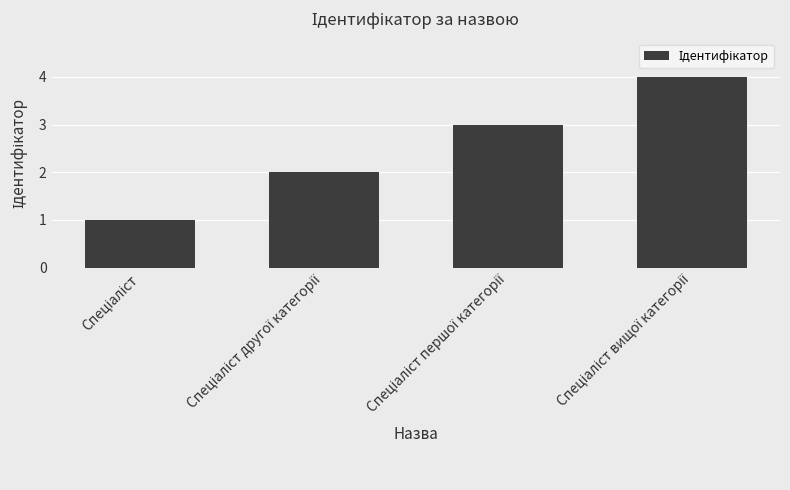

What is the greatest value displayed?

4